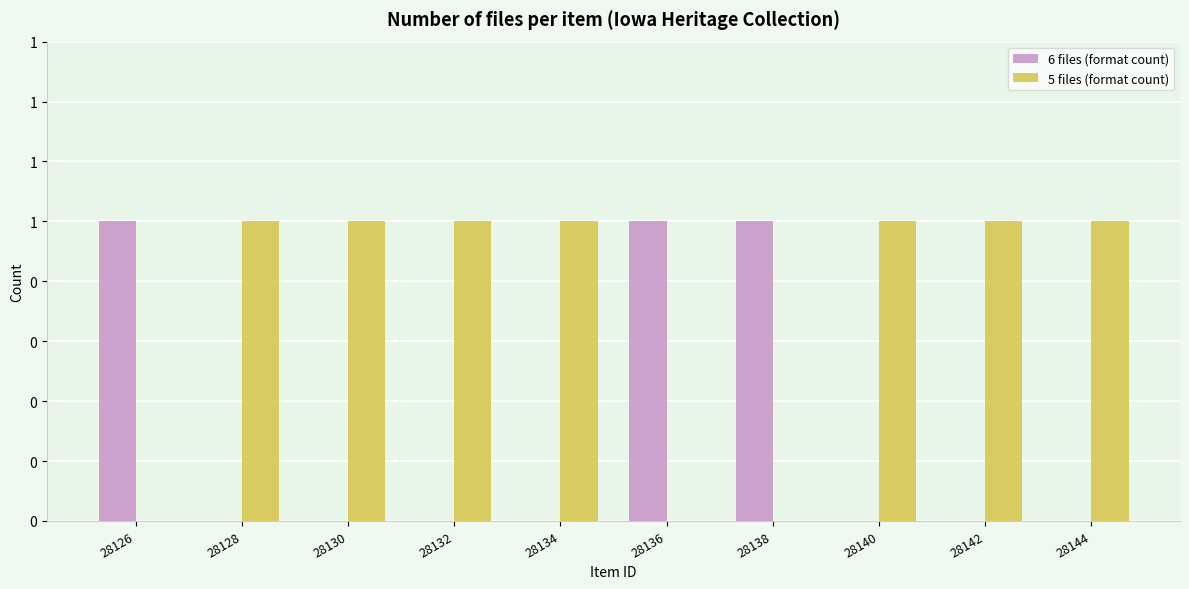

What is the sum of the 5 files (format count) values at 28128 and 28130?

2